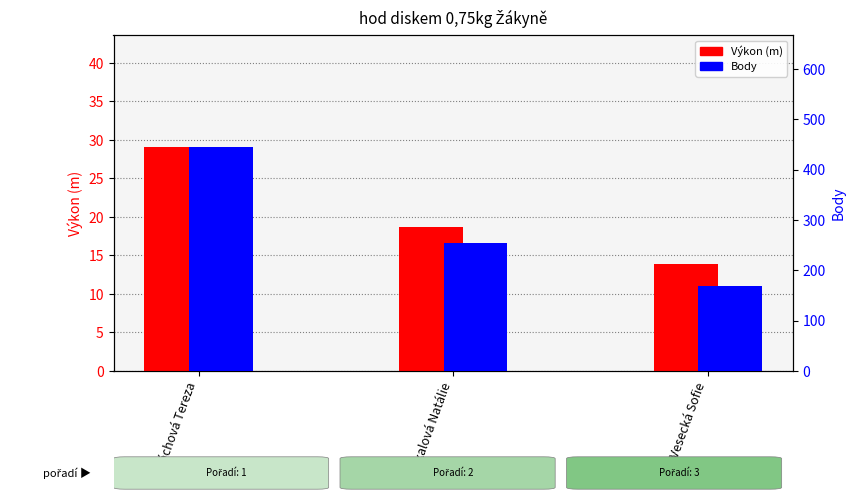

What is the minimum value shown in the chart?

13.8